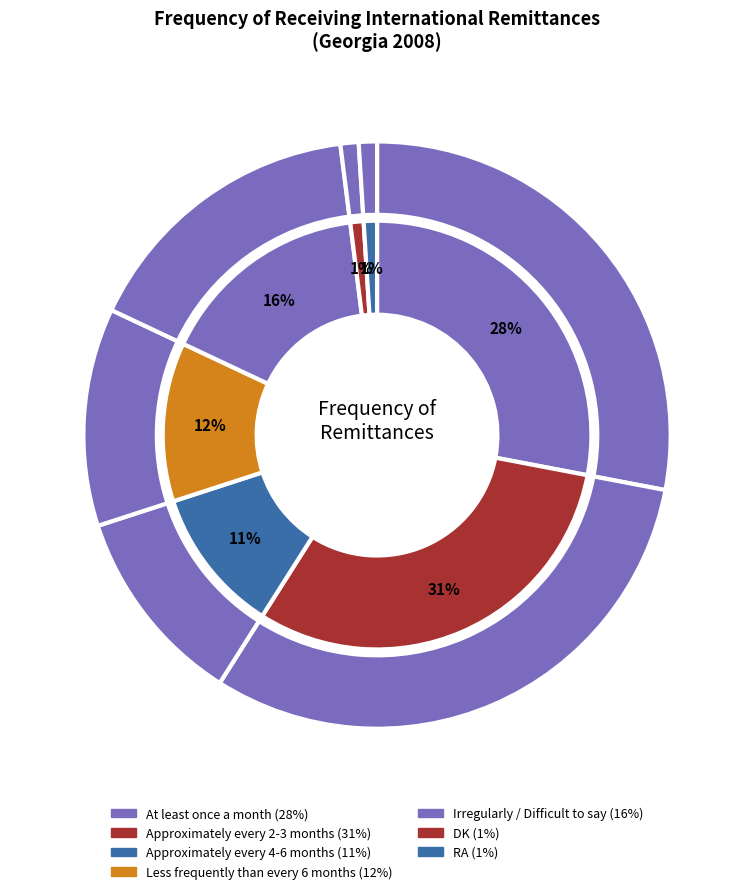

Does Irregularly / Difficult to say represent more than half of the total?

No